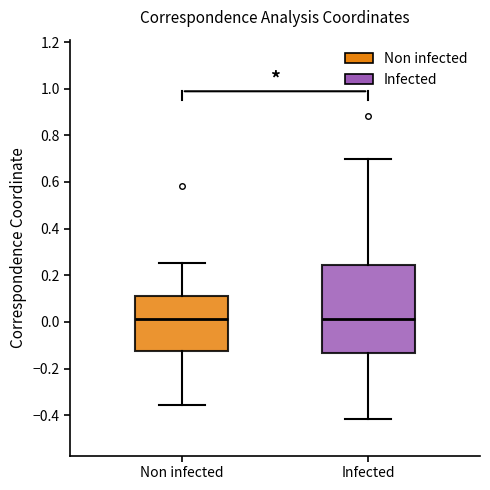

Which box is the tallest, from its lower edge to its upper edge?

Infected